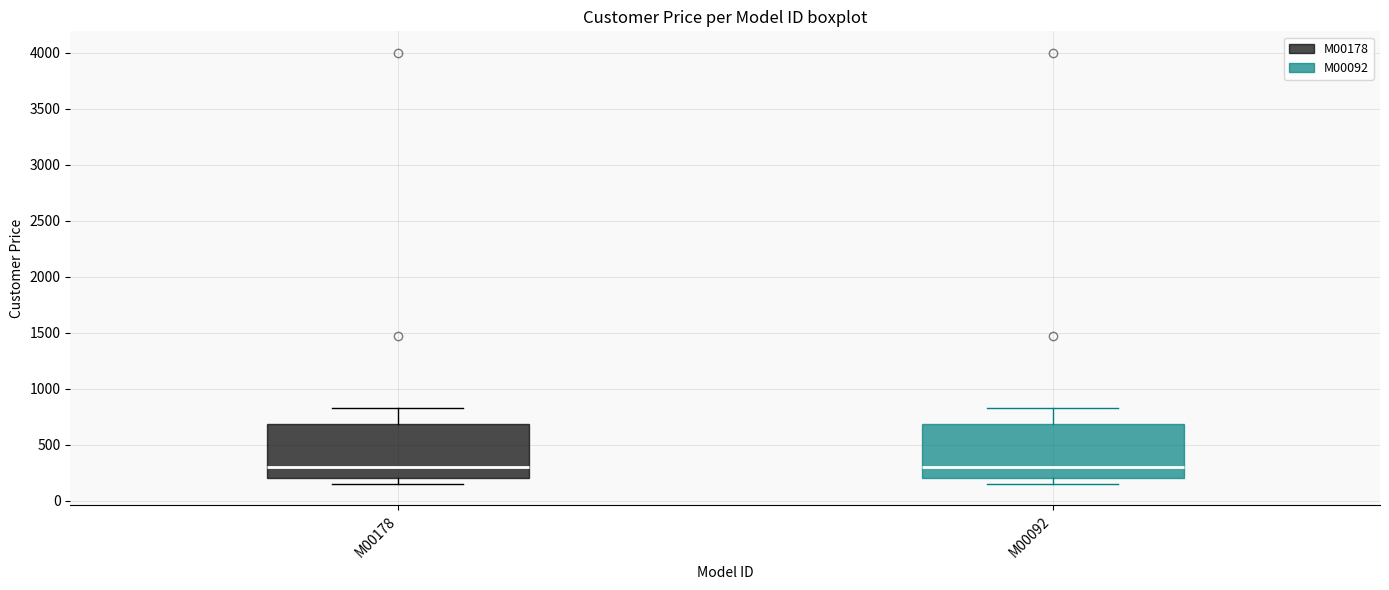

Reading left to right, transcribe this box plot: for each box, give where its median line is, the range the box spans, and where its two whiskers end, as read against the y-axis. The values are not printed on the chart, so give them approximately, as read against the axis.

M00178: median 300, box 200 to 700, whiskers 150 to 850
M00092: median 300, box 200 to 700, whiskers 150 to 850